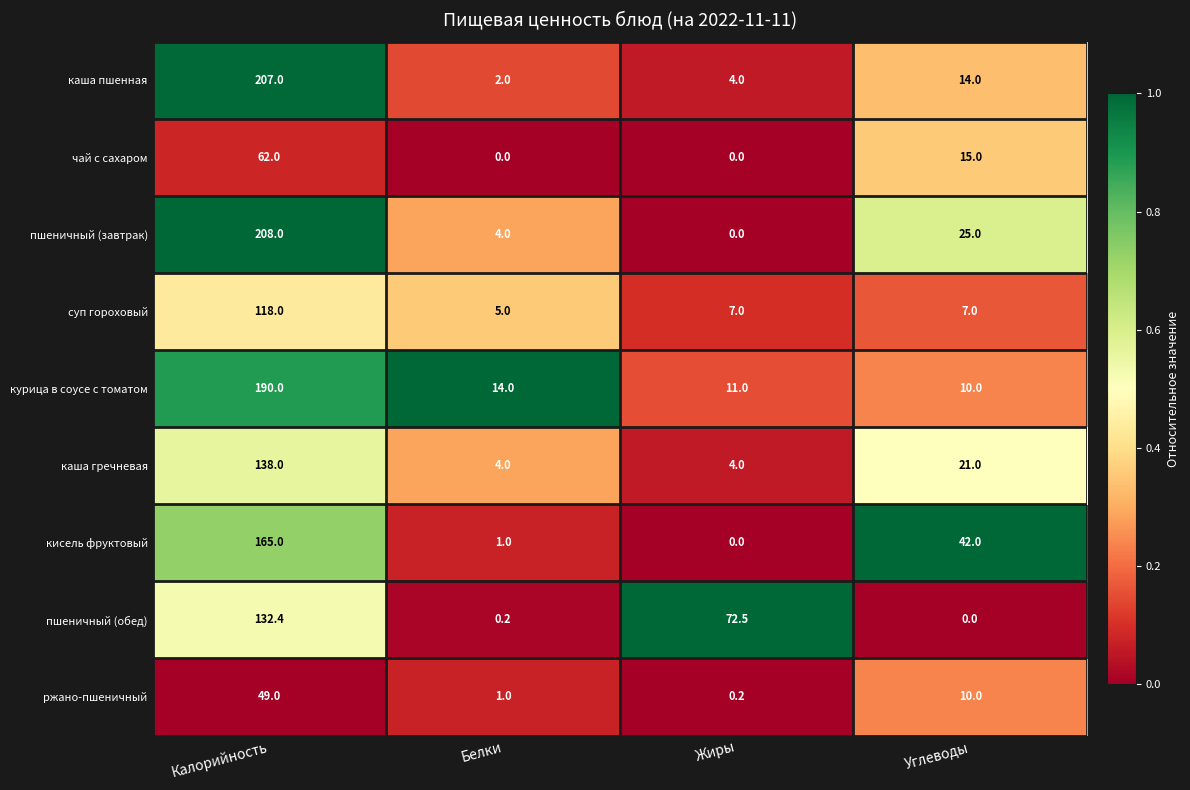

Count the number of categories in the chart.

4